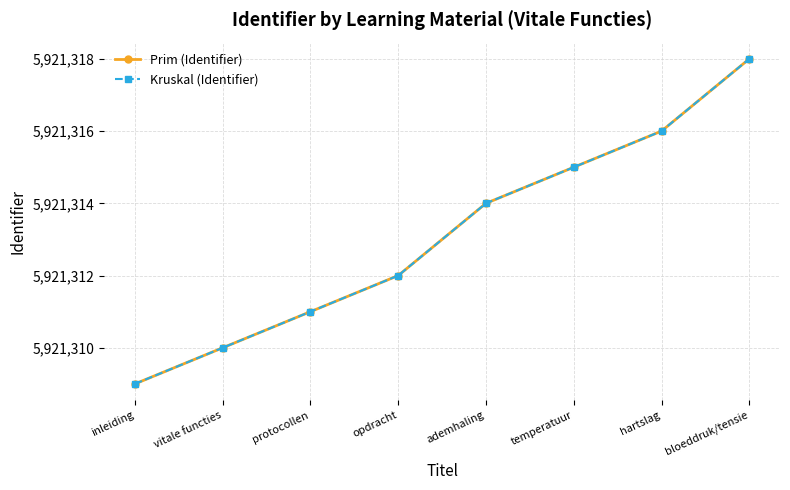

Is this an area chart (filled region under the line)?

No